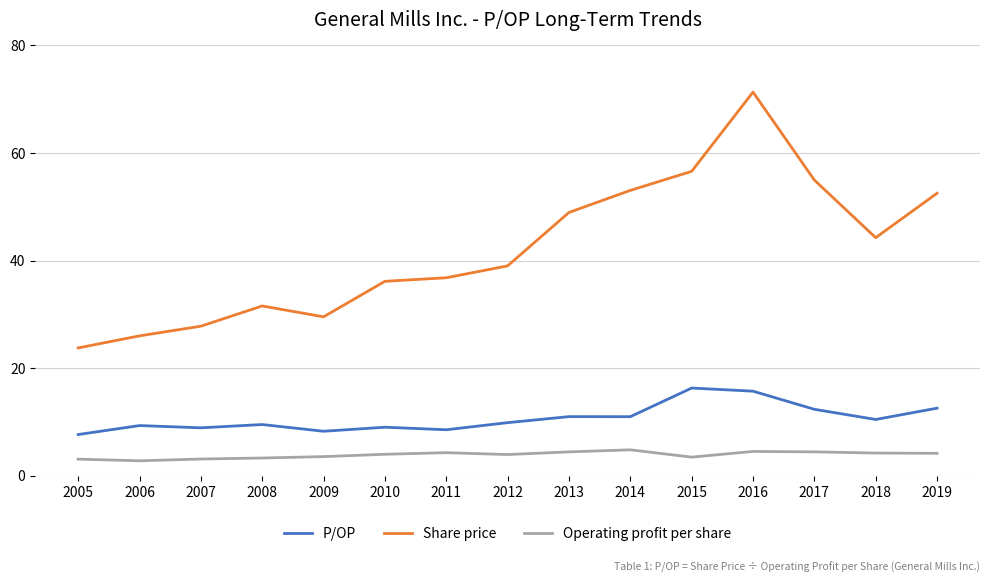

True or false: P/OP has more than 2 points higher than both neighbors.

True